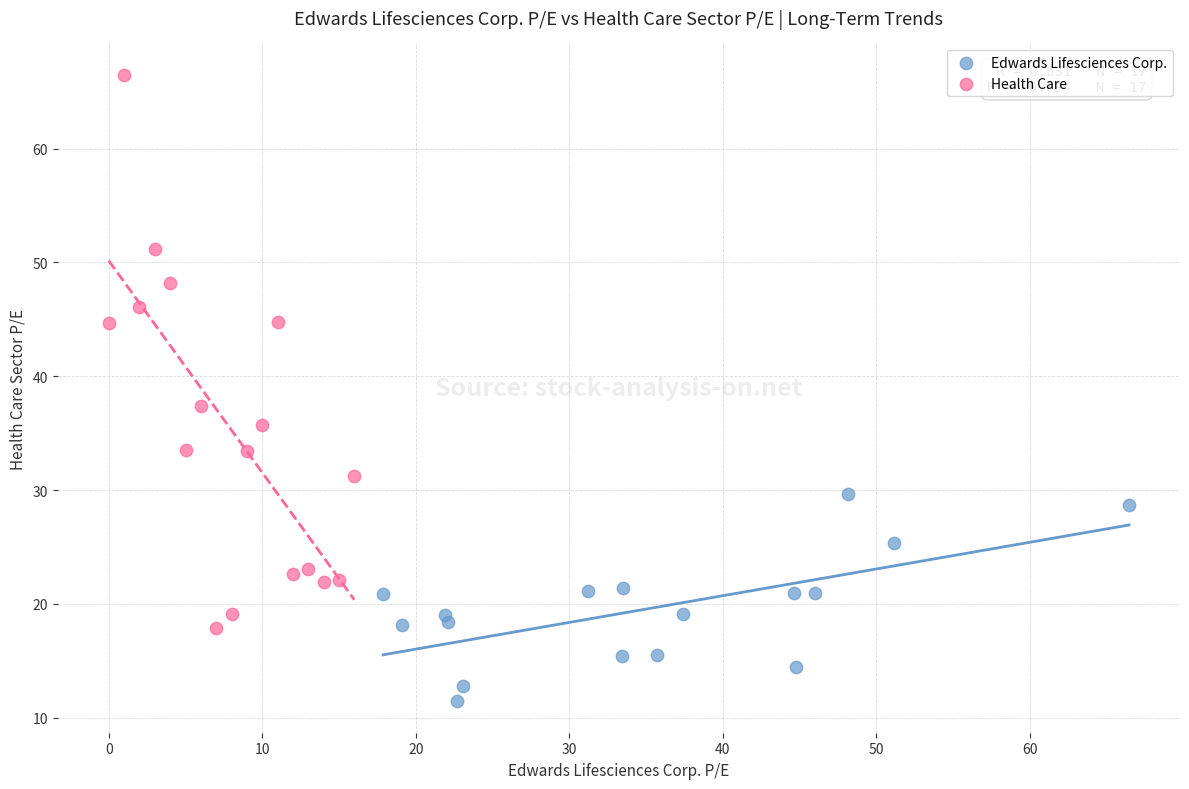

Which series contains the lowest Y value?

Edwards Lifesciences Corp.